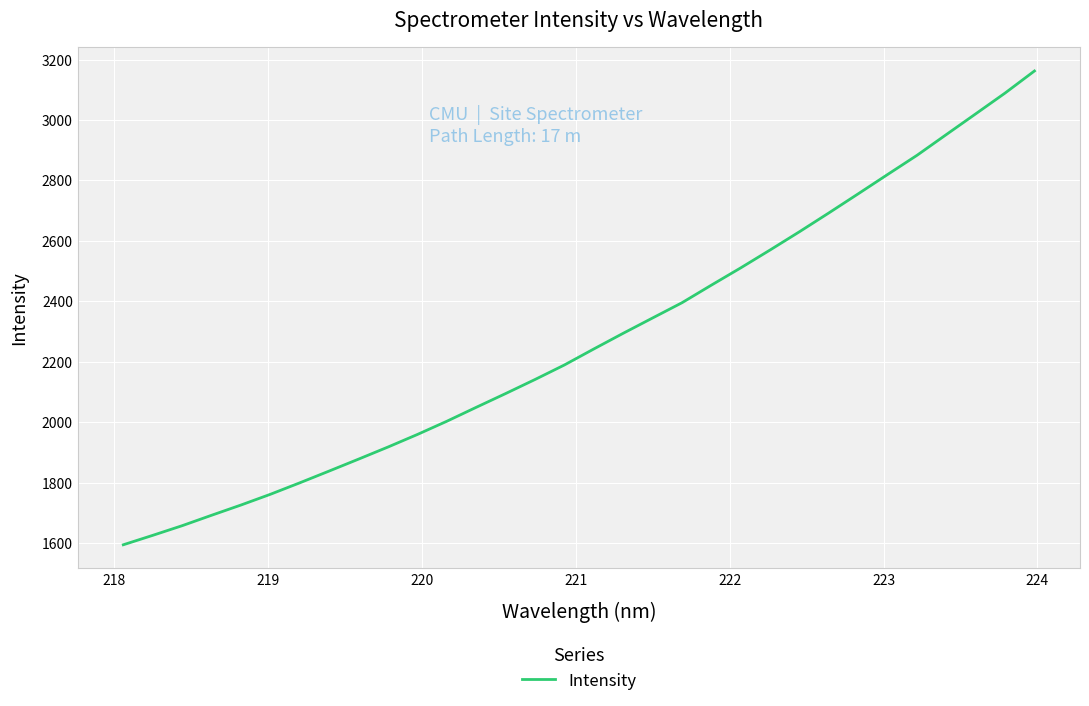

Does the chart have visible grid lines?

Yes